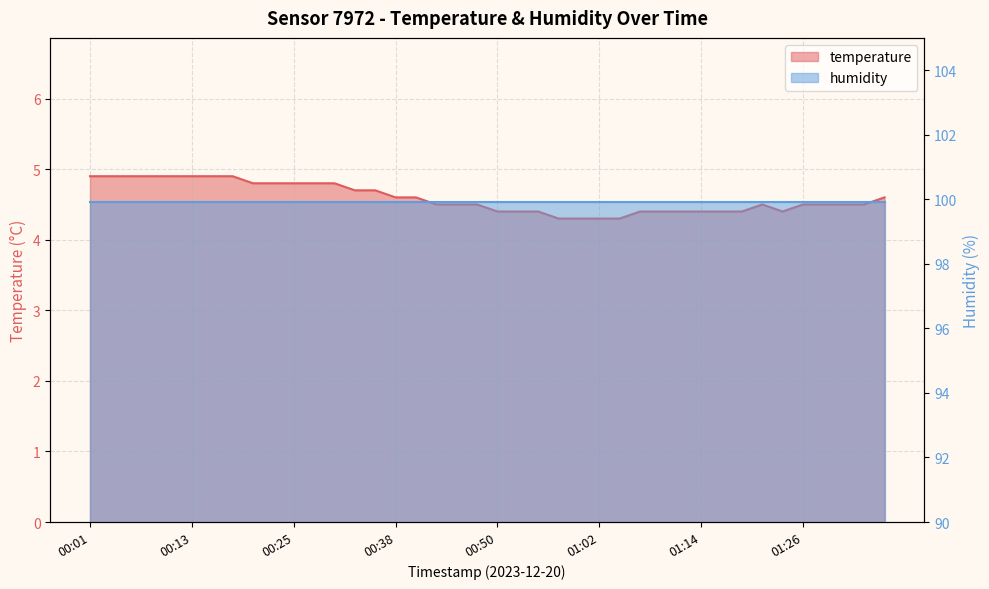

What is the change in value from 00:30 to 01:14?

-0.4